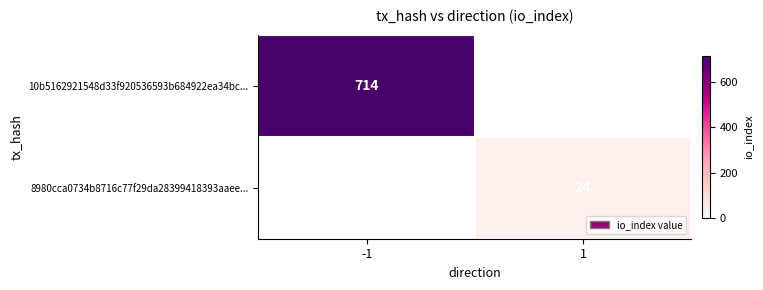

The value of 10b5162921548d33f920536593b684922ea34bc... at -1 is 201. True or false?

False